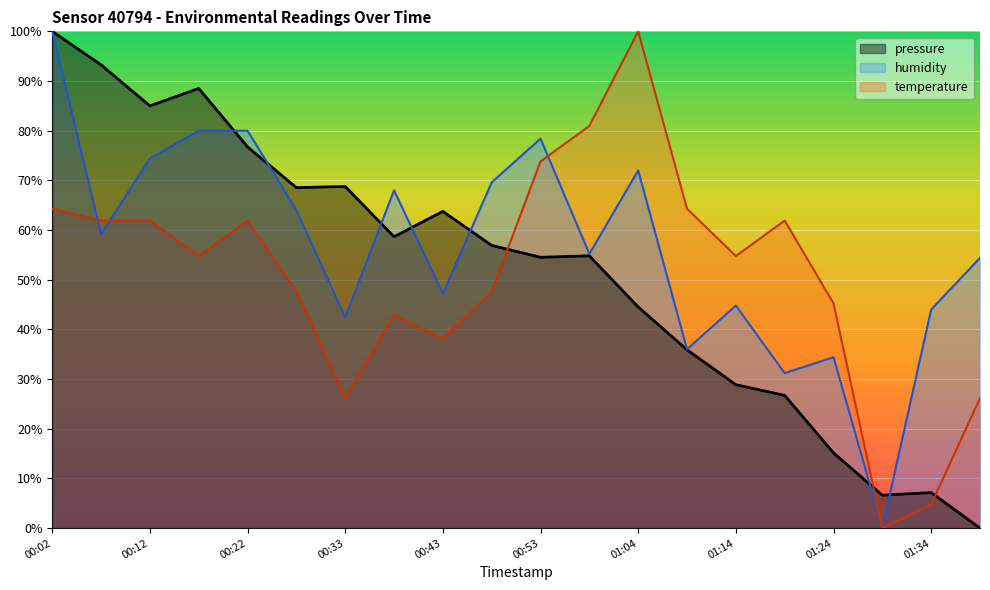

The value of pressure at 01:14 is 28.9. True or false?

True